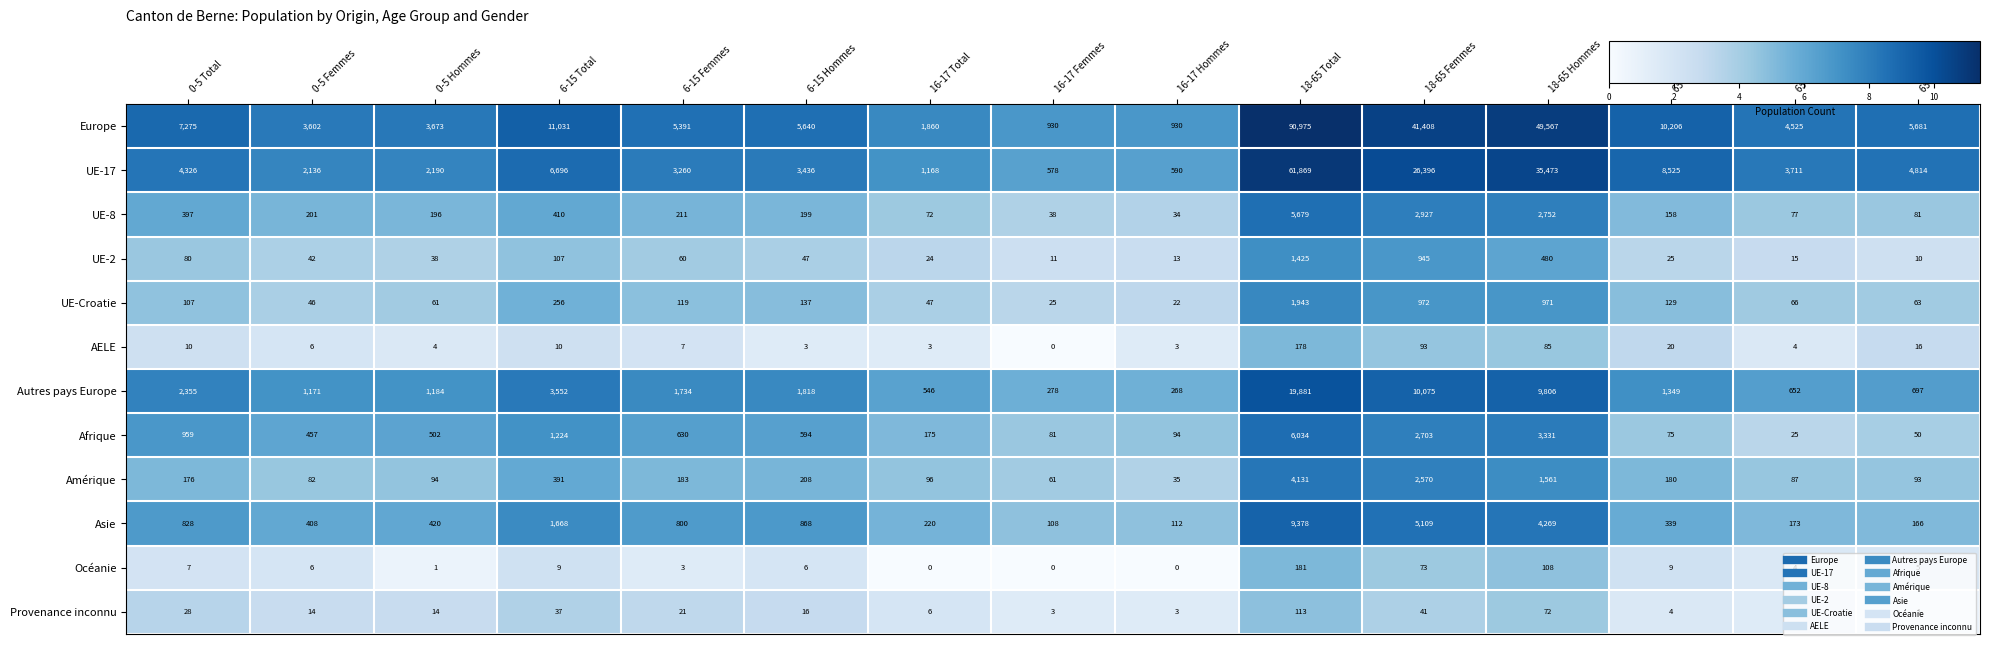

What is the difference between the highest and lowest values at 6-15 Femmes?

5388